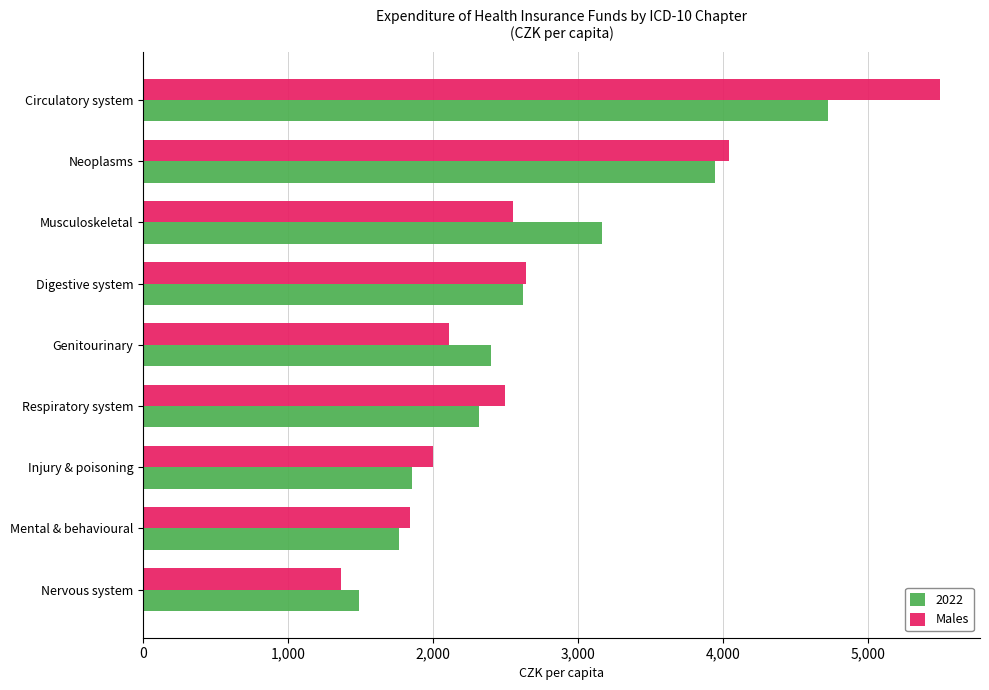

Where is Males nearest to the value 3430?

Neoplasms